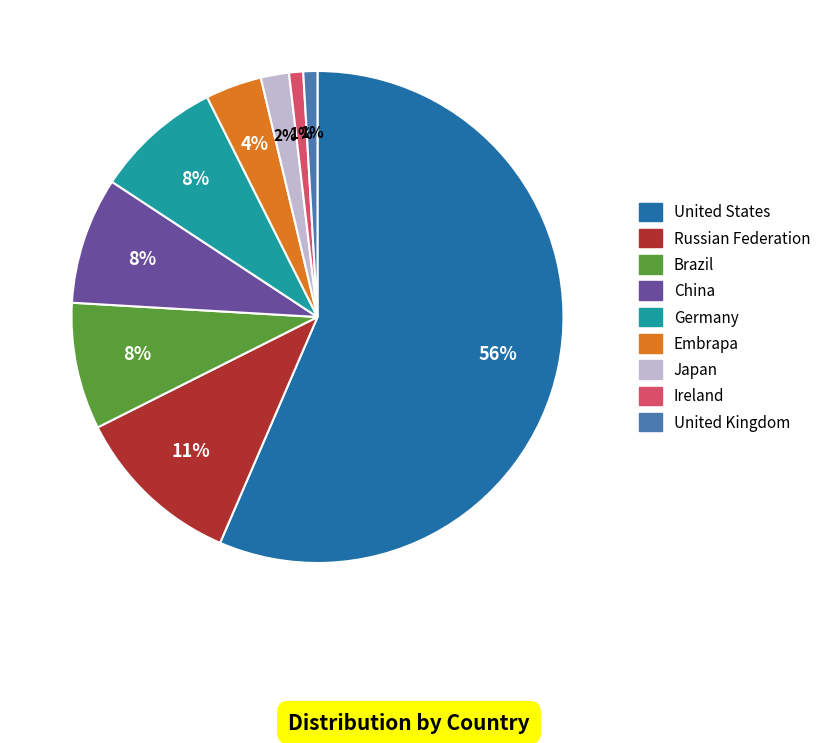

What percentage is the Germany slice, to the nearest percent?

8%